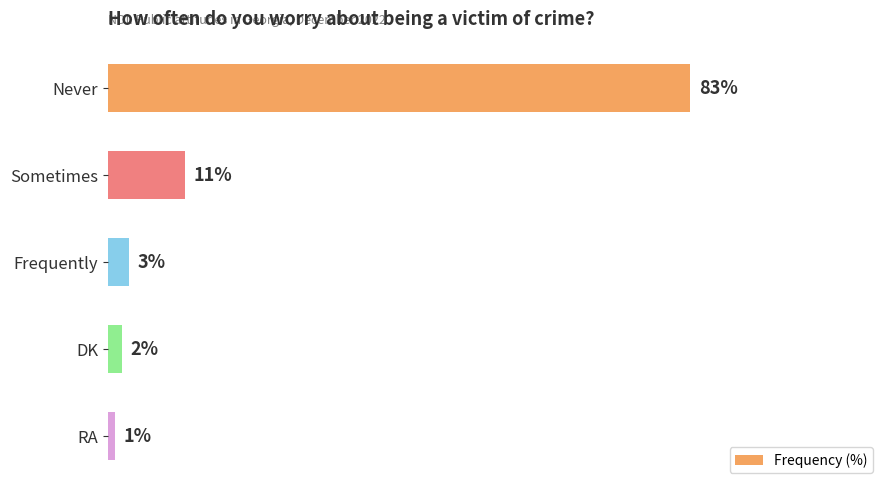

At which category does the chart reach its minimum across all series?

RA